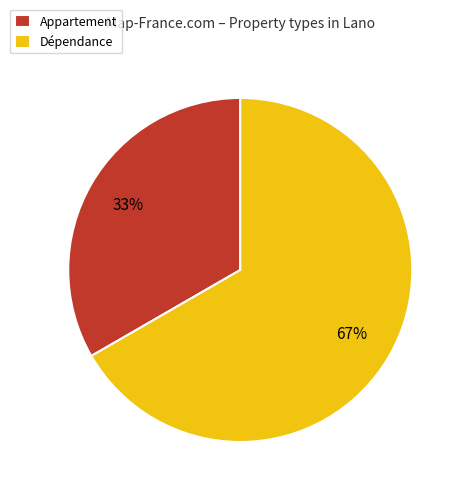

How many segments does this pie chart have?

2